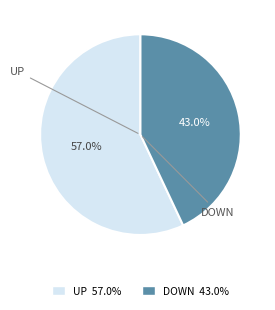

Rank the categories by value from lowest to highest.

DOWN, UP